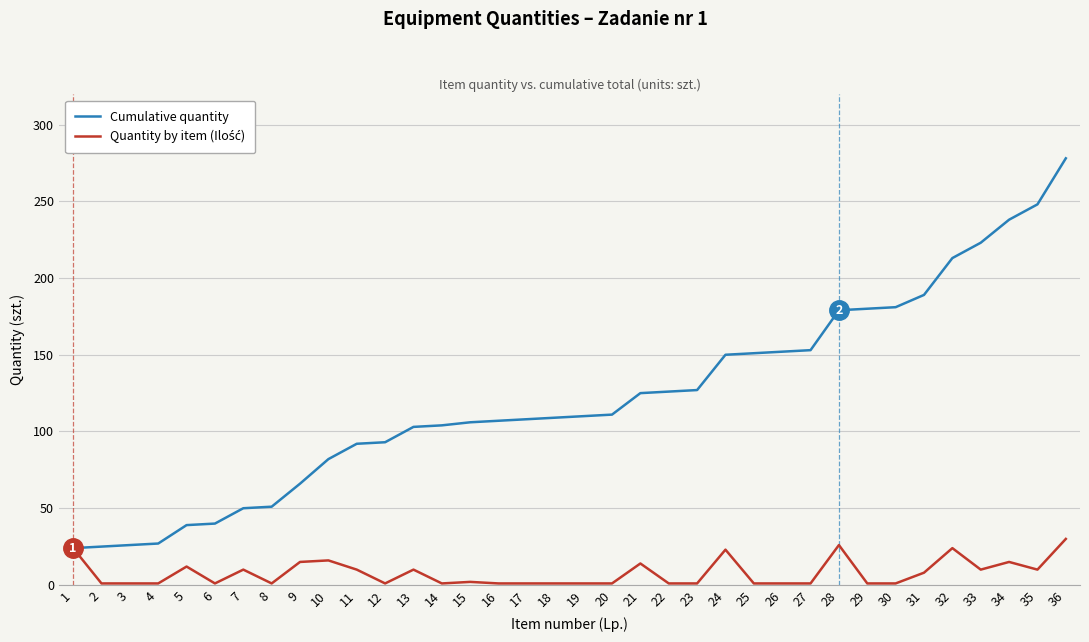

How many lines are shown in the chart?

2